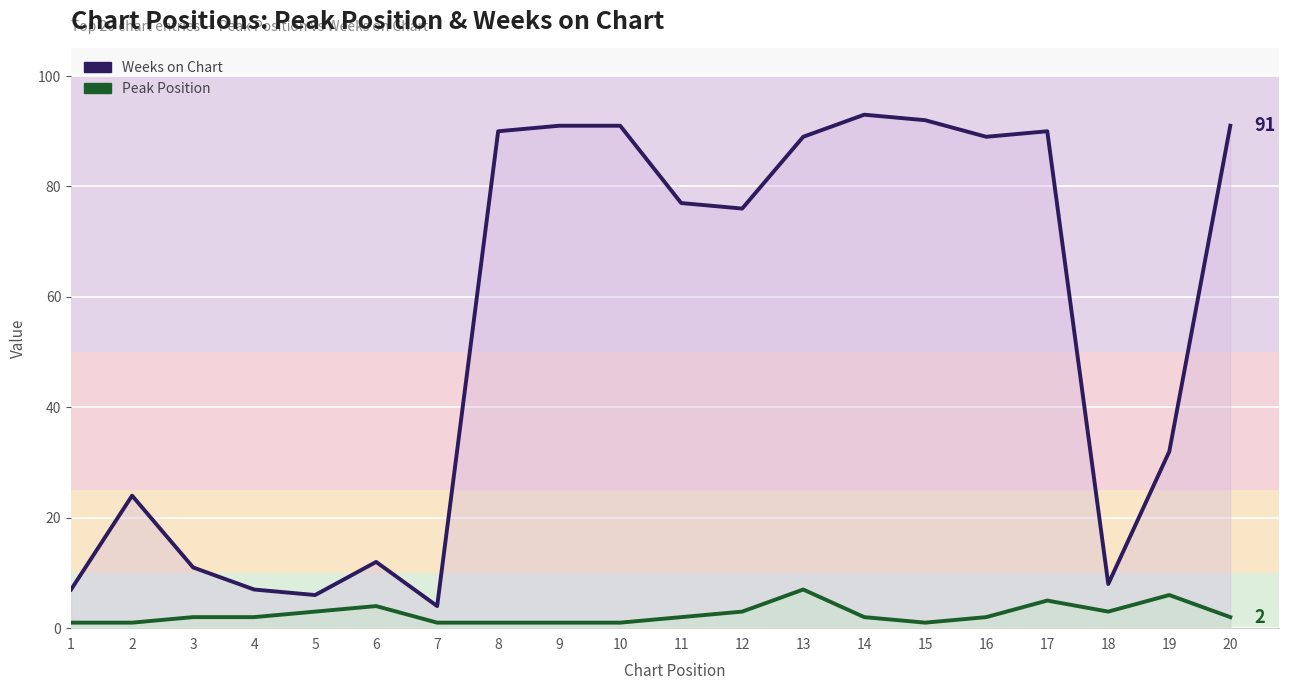

Reading left to right, transcribe all the data shown in this chart.

Weeks on Chart: 7	24	11	7	6	12	4	90	91	91	77	76	89	93	92	89	90	8	32	91
Peak Position: 1	1	2	2	3	4	1	1	1	1	2	3	7	2	1	2	5	3	6	2